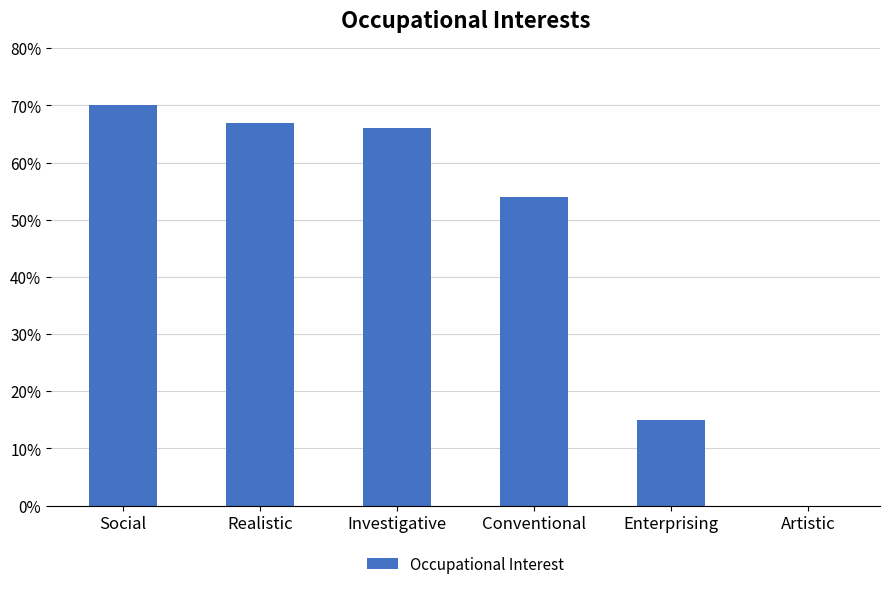

How many distinct data groups are displayed?

1